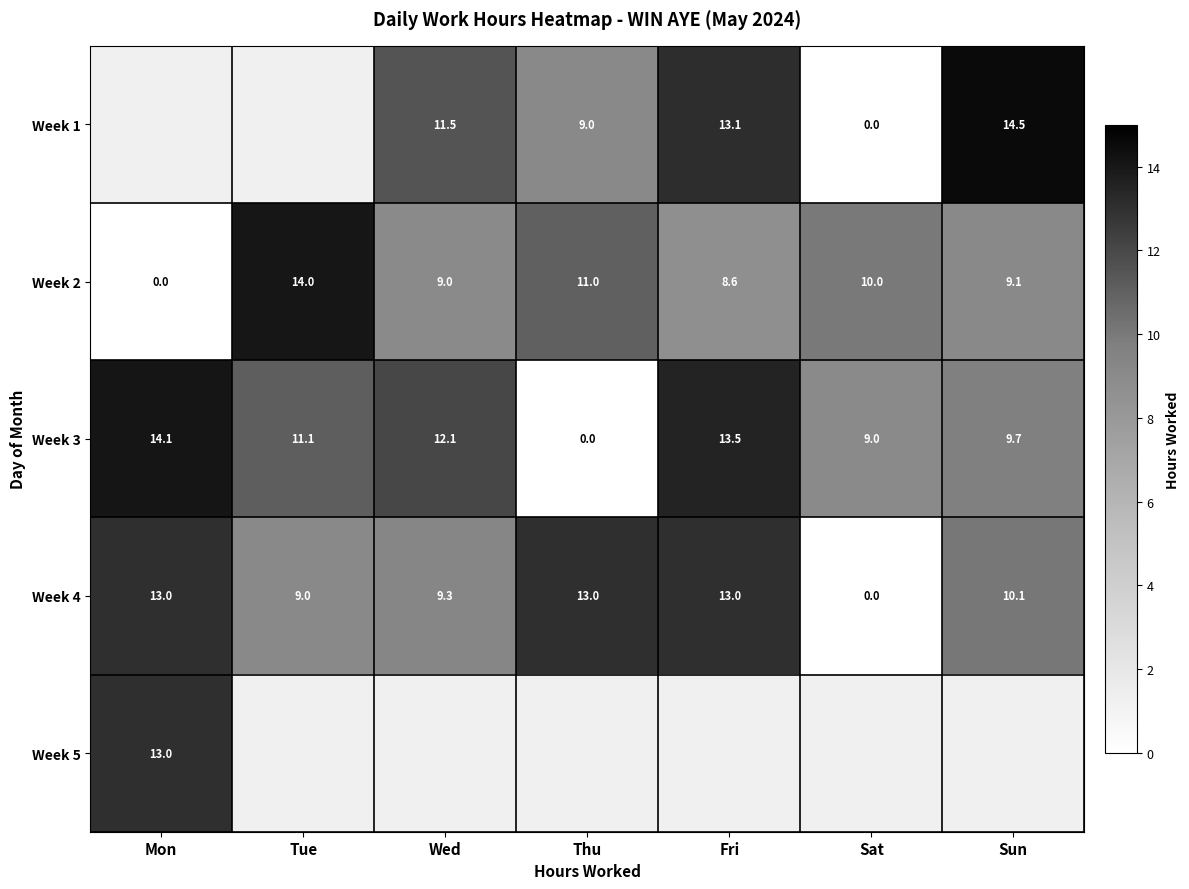

Rank the categories by Week 3 value from highest to lowest.

Mon, Fri, Wed, Tue, Sun, Sat, Thu